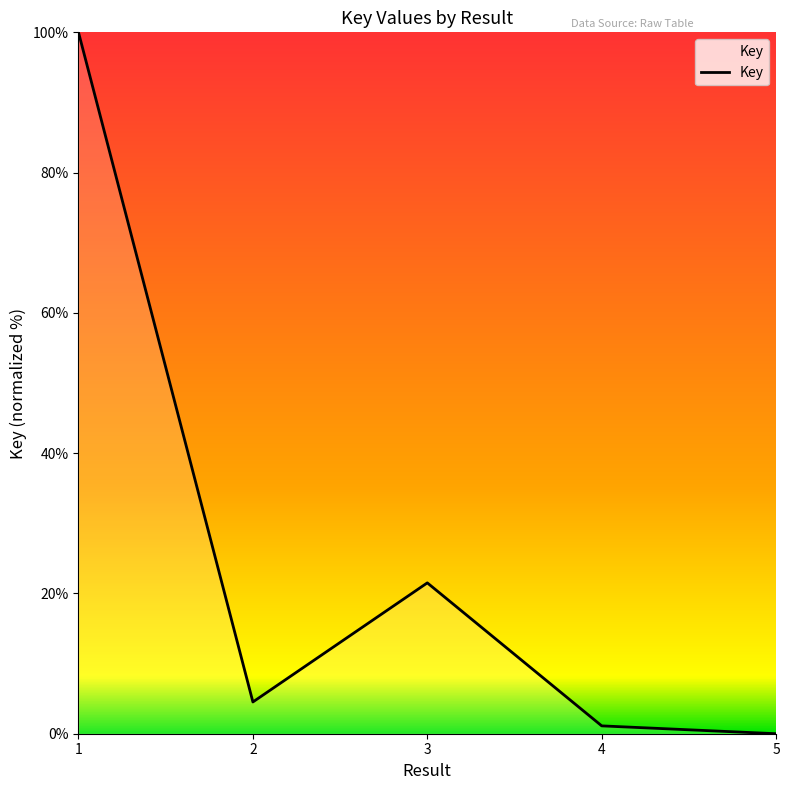

Which category has the lowest value across all series?

5